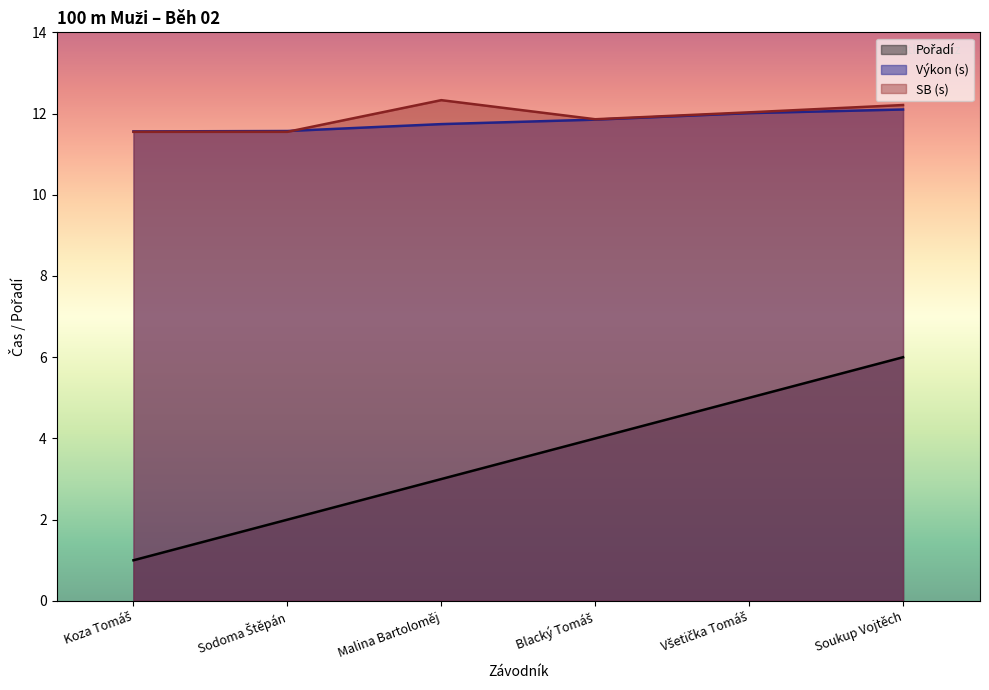

Reading right to left, transcribe all the data shown in this chart.

Pořadí: Soukup Vojtěch=6.0	Všetička Tomáš=5.0	Blacký Tomáš=4.0	Malina Bartoloměj=3.0	Sodoma Štěpán=2.0	Koza Tomáš=1.0
Výkon: Soukup Vojtěch=12.1	Všetička Tomáš=12.0	Blacký Tomáš=11.8	Malina Bartoloměj=11.7	Sodoma Štěpán=11.6	Koza Tomáš=11.6
SB: Soukup Vojtěch=12.2	Všetička Tomáš=12.0	Blacký Tomáš=11.9	Malina Bartoloměj=12.3	Sodoma Štěpán=11.6	Koza Tomáš=11.6